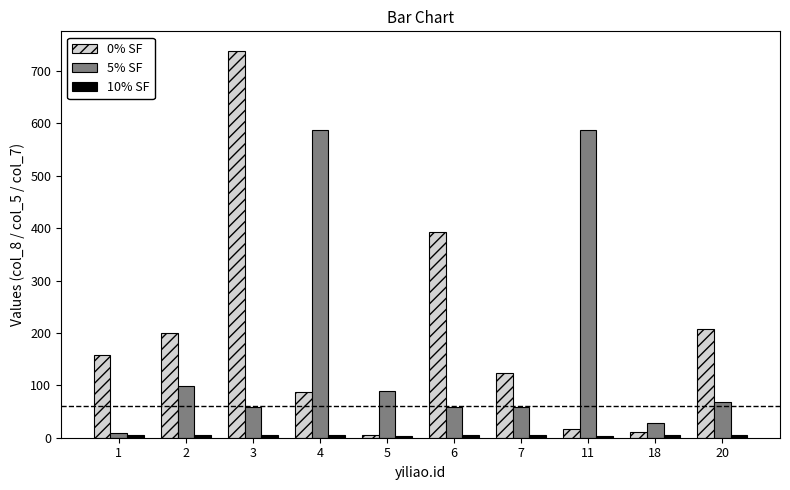

The value of 5% SF at 2 is 31.1. True or false?

False